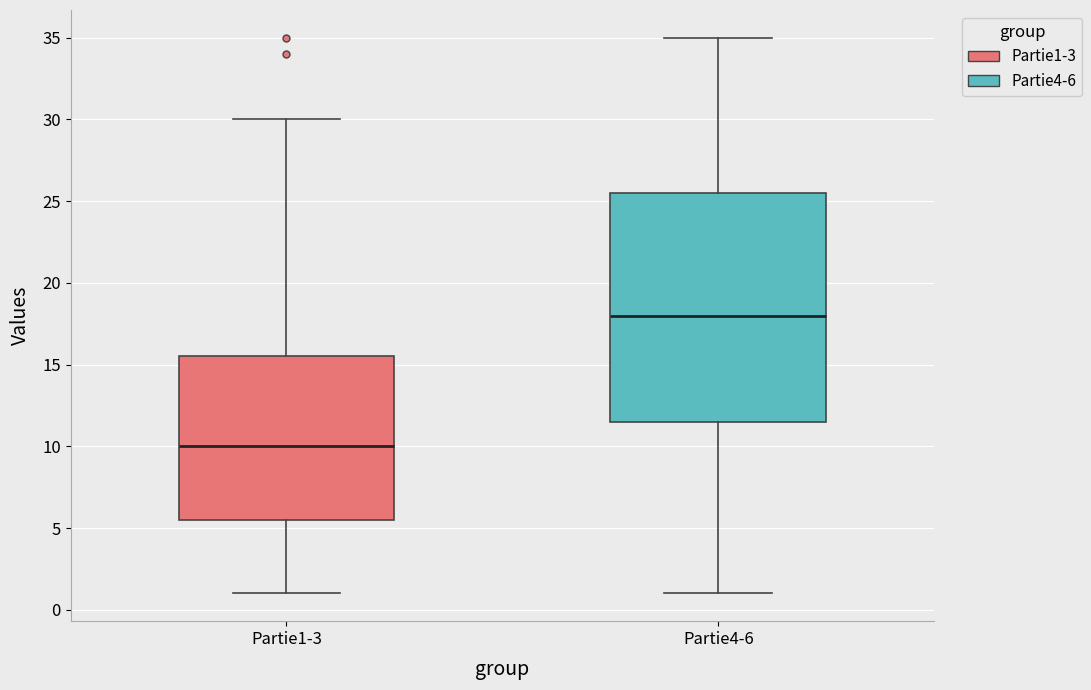

Reading left to right, read every box against the y-axis: the position of its median line, the range the box covers, and the ends of its whiskers. The values are not printed on the chart, so give them approximately, as read against the axis.

Partie1-3: median 10.0, box 5.5 to 15.5, whiskers 1.0 to 30.0
Partie4-6: median 18.0, box 11.5 to 25.5, whiskers 1.0 to 35.0